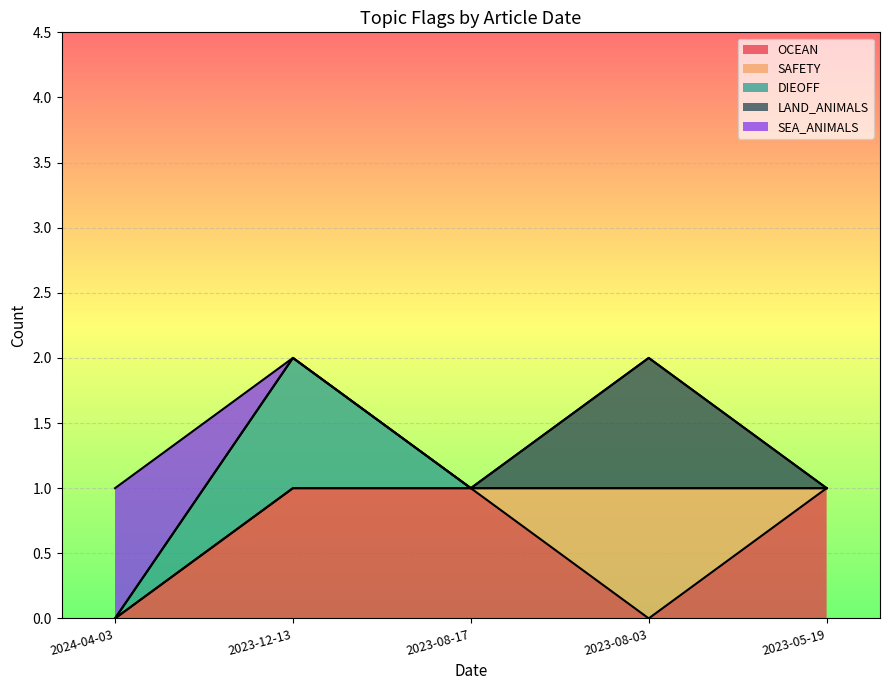

Reading left to right, extract all data points from this chart.

OCEAN: 0	1	1	0	1
SAFETY: 0	0	0	1	0
DIEOFF: 0	1	0	0	0
LAND_ANIMALS: 0	0	0	1	0
SEA_ANIMALS: 1	0	0	0	0